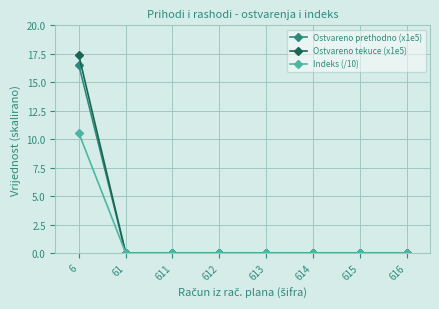

Reading left to right, list all the values displayed in this chart.

Ostvareno prethodno (x1e5): 16.5	0.0	0.0	0.0	0.0	0.0	0.0	0.0
Ostvareno tekuce (x1e5): 17.4	0.0	0.0	0.0	0.0	0.0	0.0	0.0
Indeks (/10): 10.5	0.0	0.0	0.0	0.0	0.0	0.0	0.0